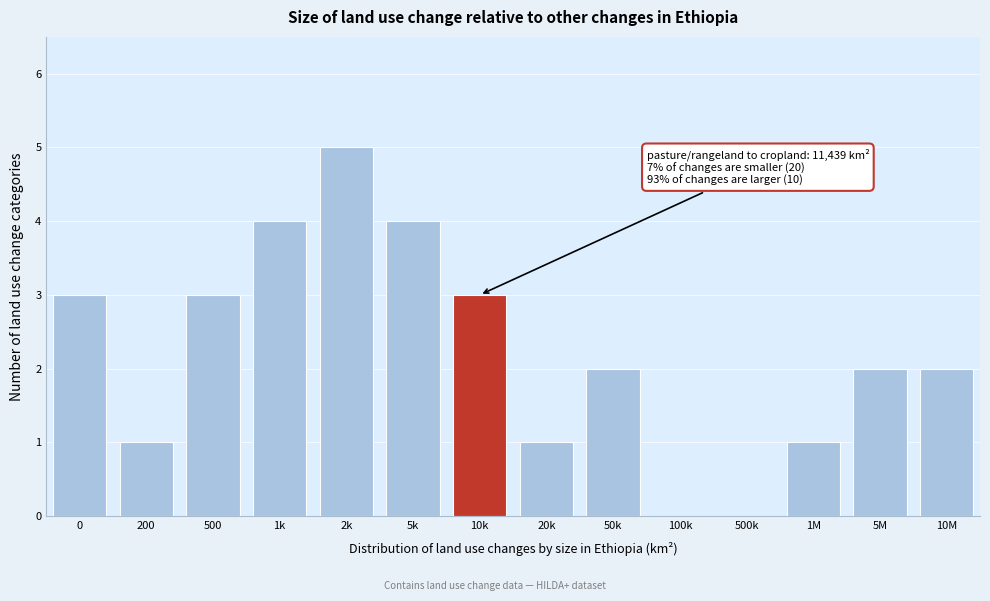

Reading right to left, transcribe all the data shown in this chart.

10M=2	5M=2	1M=1	500k=0	100k=0	50k=2	20k=1	10k=3	5k=4	2k=5	1k=4	500=3	200=1	0=3